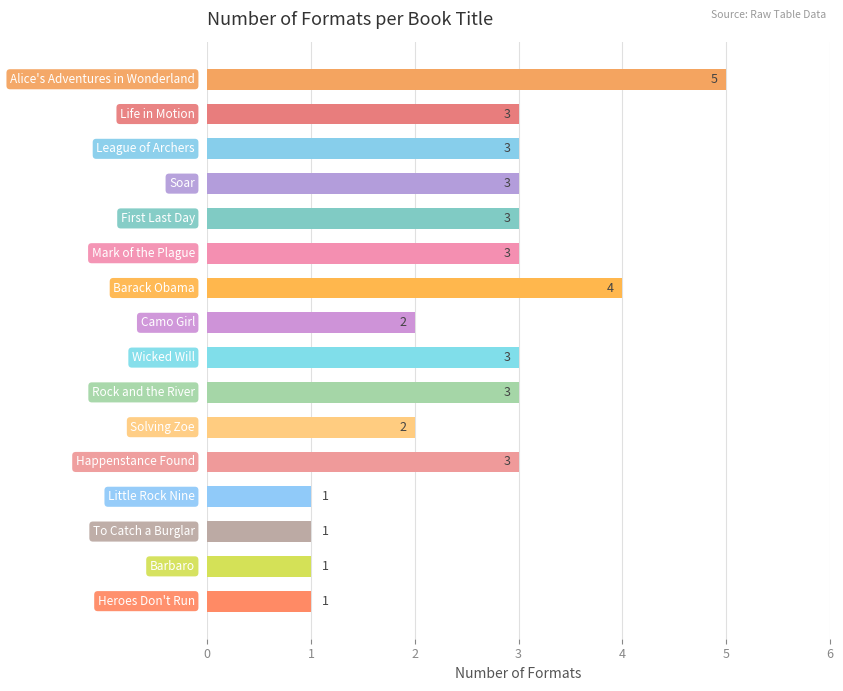

What is the value of the 16th bar from the top?

1